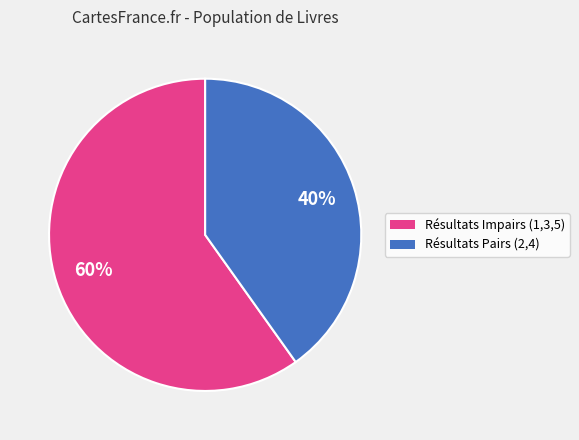

Is there any slice that represents more than half of the pie?

Yes